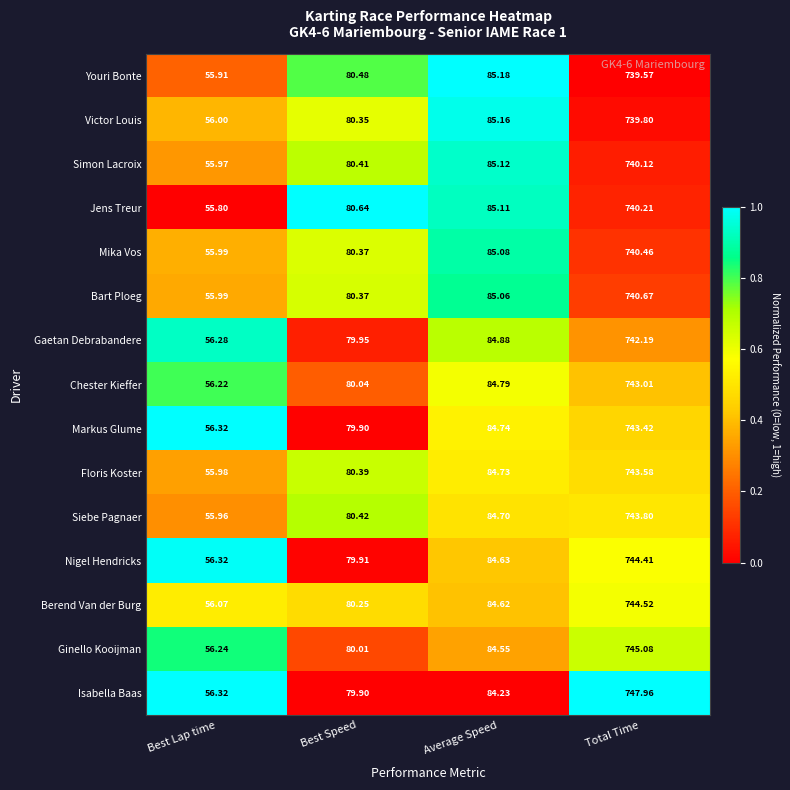

Is the value of Victor Louis at Average Speed greater than the value of Isabella Baas at Average Speed?

Yes